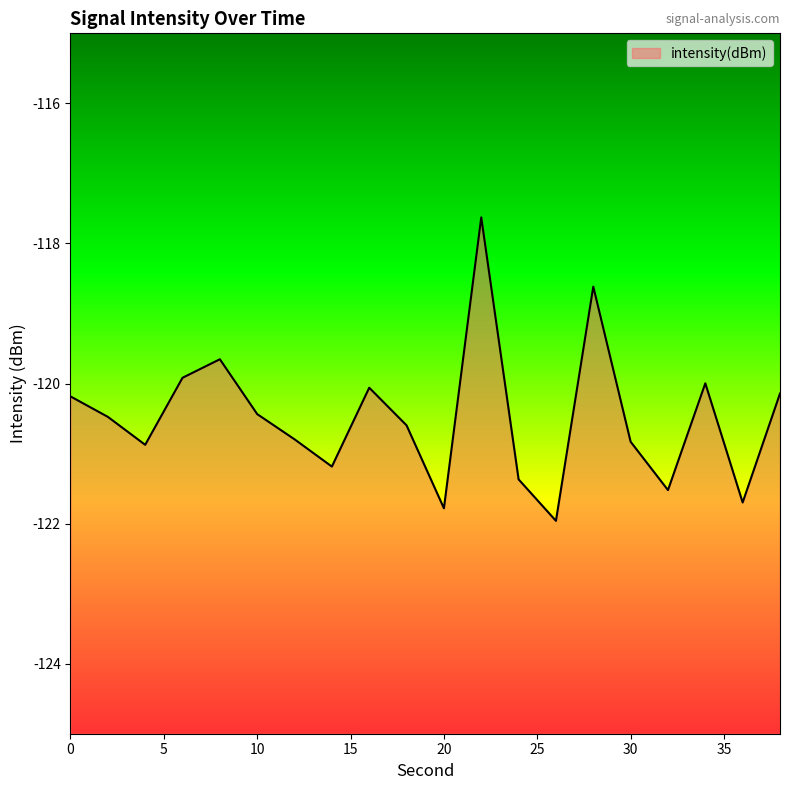

What is the value of the 3rd point from the left?

-120.9